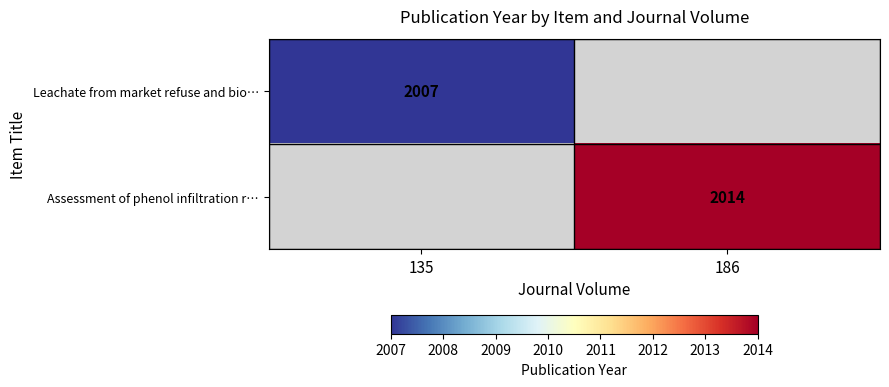

How many distinct data groups are displayed?

2